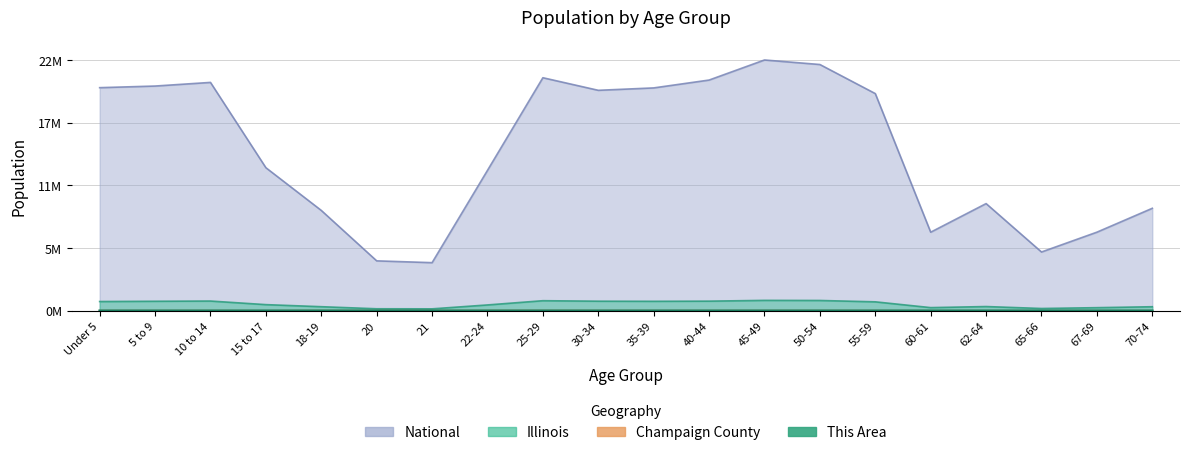

Reading right to left, transcribe all the data shown in this chart.

This Area: 70-74=0.0	67-69=0.0	65-66=0.0	62-64=0.0	60-61=0.0	55-59=0.0	50-54=0.0	45-49=0.0	40-44=0.0	35-39=0.0	30-34=0.0	25-29=0.0	22-24=0.0	21=0.0	20=0.0	18-19=0.0	15 to 17=0.0	10 to 14=0.0	5 to 9=0.0	Under 5=0.0
Champaign County: 70-74=0.0	67-69=0.0	65-66=0.0	62-64=0.0	60-61=0.0	55-59=0.0	50-54=0.0	45-49=0.0	40-44=0.0	35-39=0.0	30-34=0.0	25-29=0.0	22-24=0.0	21=0.0	20=0.0	18-19=0.0	15 to 17=0.0	10 to 14=0.0	5 to 9=0.0	Under 5=0.0
Illinois: 70-74=0.0	67-69=0.0	65-66=0.0	62-64=0.0	60-61=0.0	55-59=0.0	50-54=0.0	45-49=0.0	40-44=0.0	35-39=0.0	30-34=0.0	25-29=0.0	22-24=0.0	21=0.0	20=0.0	18-19=0.0	15 to 17=0.0	10 to 14=0.0	5 to 9=0.0	Under 5=0.0
National: 70-74=0.4	67-69=0.3	65-66=0.2	62-64=0.4	60-61=0.3	55-59=0.9	50-54=1.0	45-49=1.0	40-44=0.9	35-39=0.9	30-34=0.9	25-29=0.9	22-24=0.6	21=0.2	20=0.2	18-19=0.4	15 to 17=0.6	10 to 14=0.9	5 to 9=0.9	Under 5=0.9